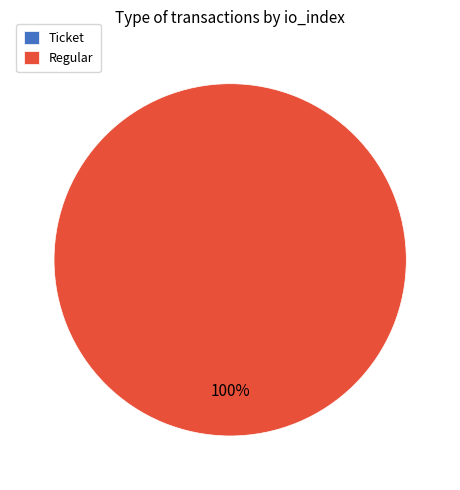

How many slices are in this pie chart?

2